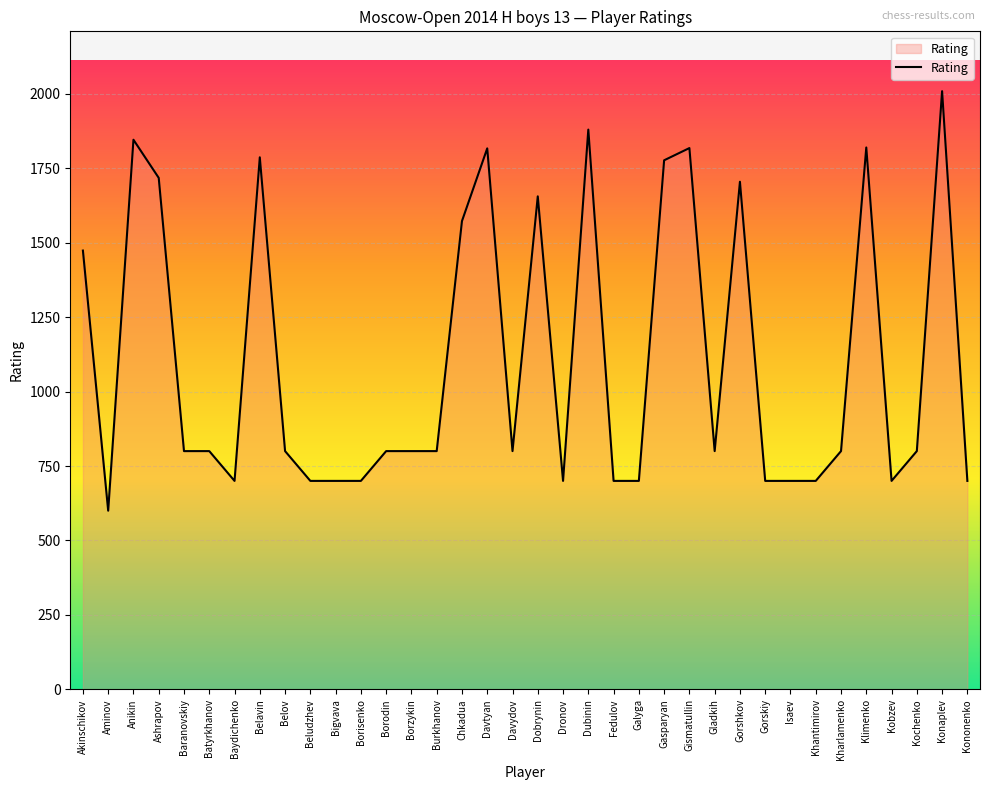

True or false: the data shows 1025 at Kononenko.

False